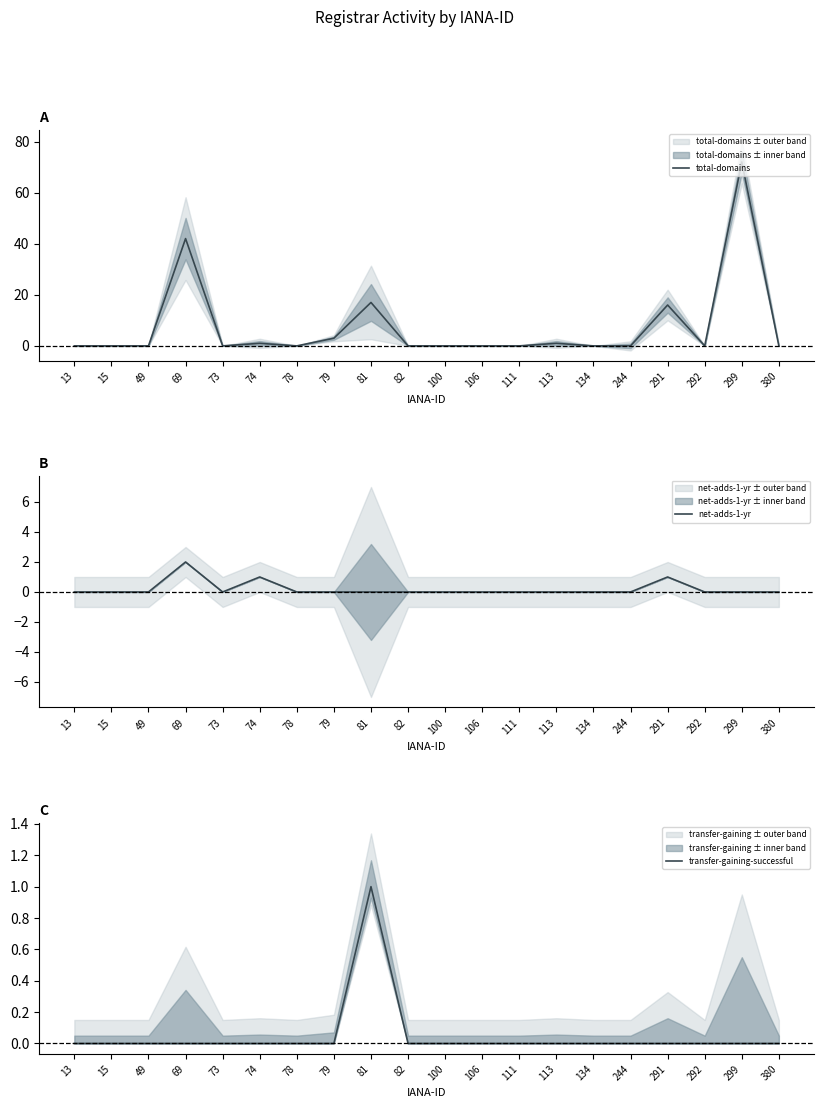

Rank the series by their maximum value, from highest to lowest.

total-domains, net-adds-1-yr, transfer-gaining-successful